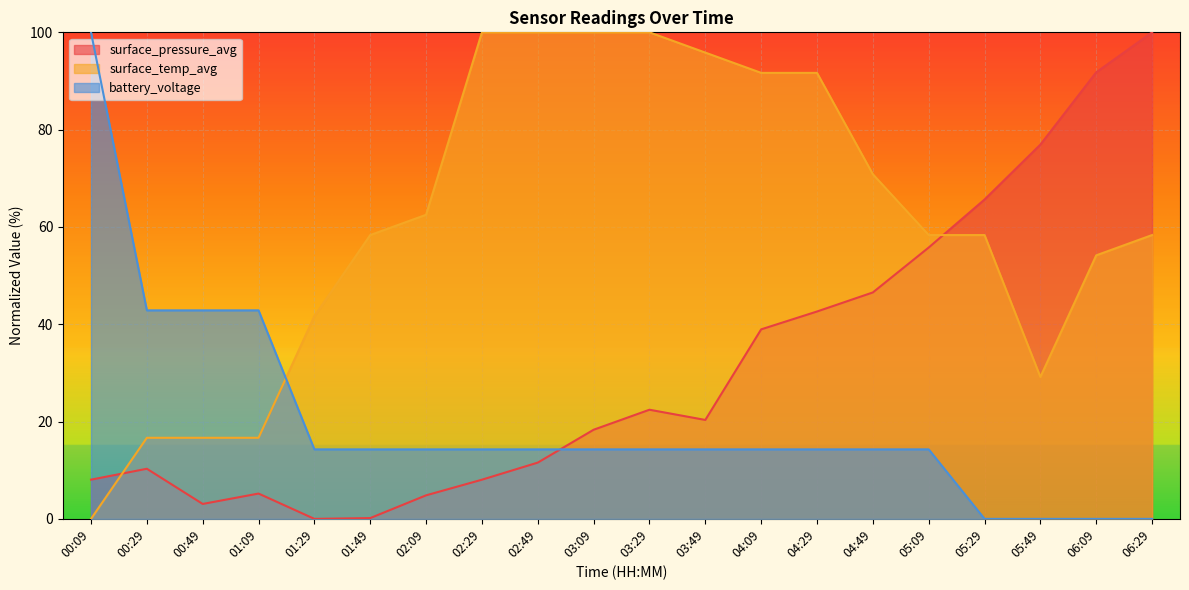

Where is the first local minimum for surface_temp_avg?

05:49